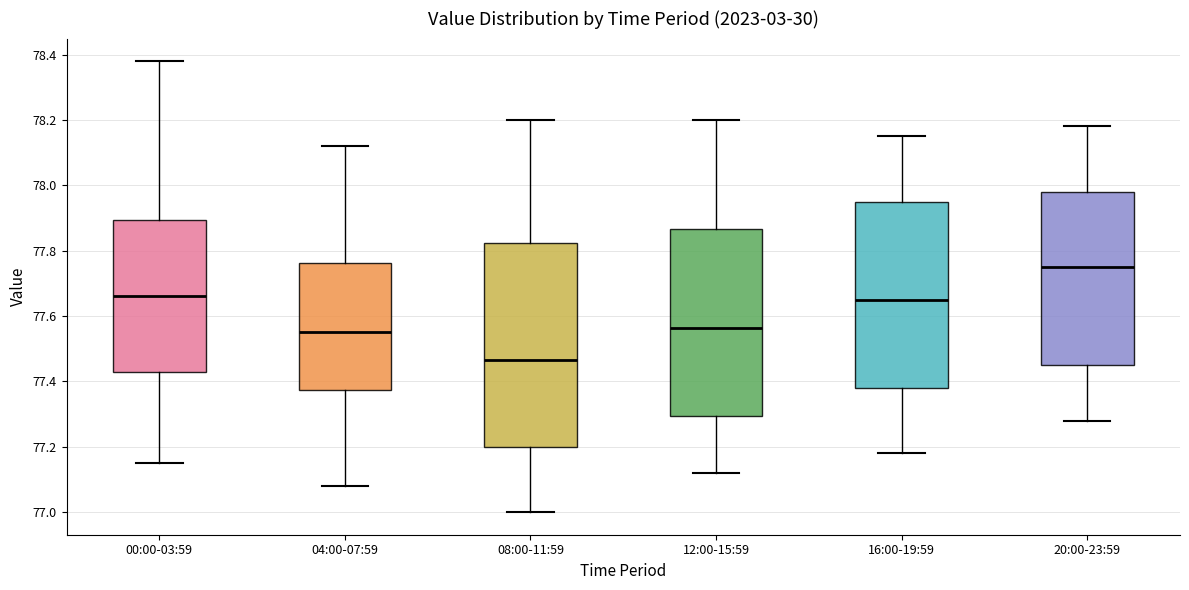

Which box has the highest median line?

20:00-23:59